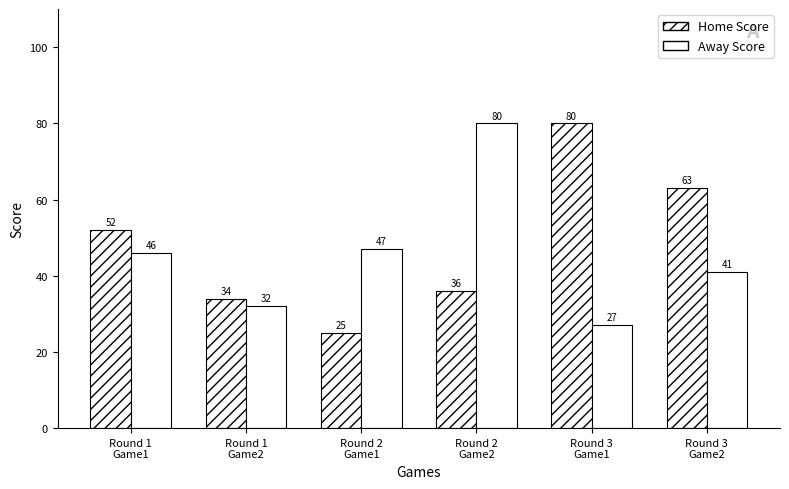

At which category does the chart reach its minimum across all series?

Round 2
Game1